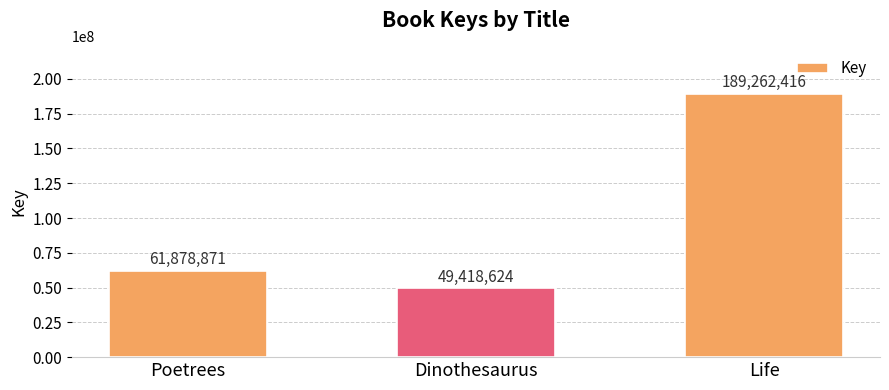

What is the change in value from Poetrees to Dinothesaurus?

-12460247